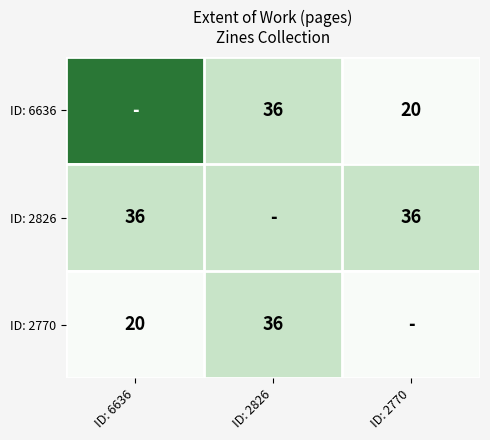

The value of ID: 6636 at ID: 2770 is 20. True or false?

True